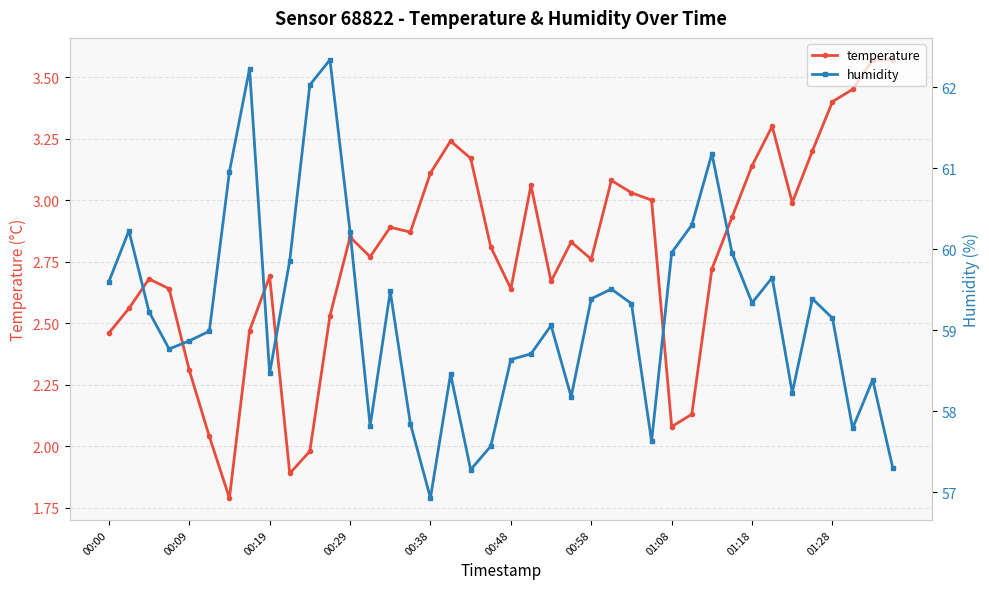

Between 23 and 26, which series saw the biggest shift?

humidity